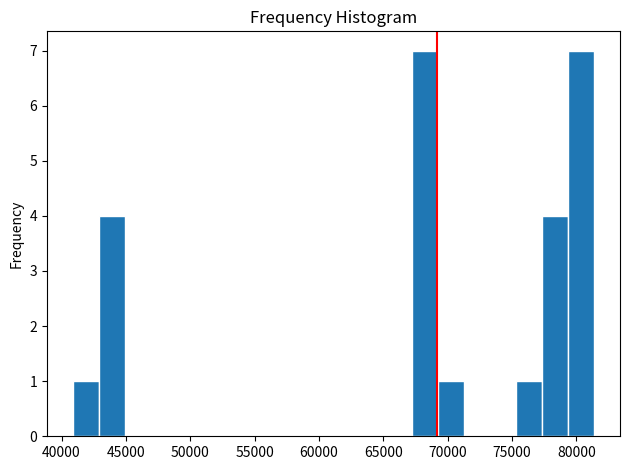

Reading left to right, transcribe this chart: for each bar, give the range it covers on the x-axis and its height. Neither the bar edges nor the heights are printed on the chart, so give them approximately, as read against the axes.

41000 to 43000: 1
43000 to 45000: 4
45000 to 47000: 0
47000 to 49000: 0
49000 to 51000: 0
51000 to 53000: 0
53000 to 55000: 0
55000 to 57000: 0
57000 to 59000: 0
59000 to 61000: 0
61000 to 63000: 0
63000 to 65000: 0
65000 to 67000: 0
67000 to 69000: 7
69000 to 71500: 1
71500 to 73500: 0
73500 to 75500: 0
75500 to 77500: 1
77500 to 79500: 4
79500 to 81500: 7